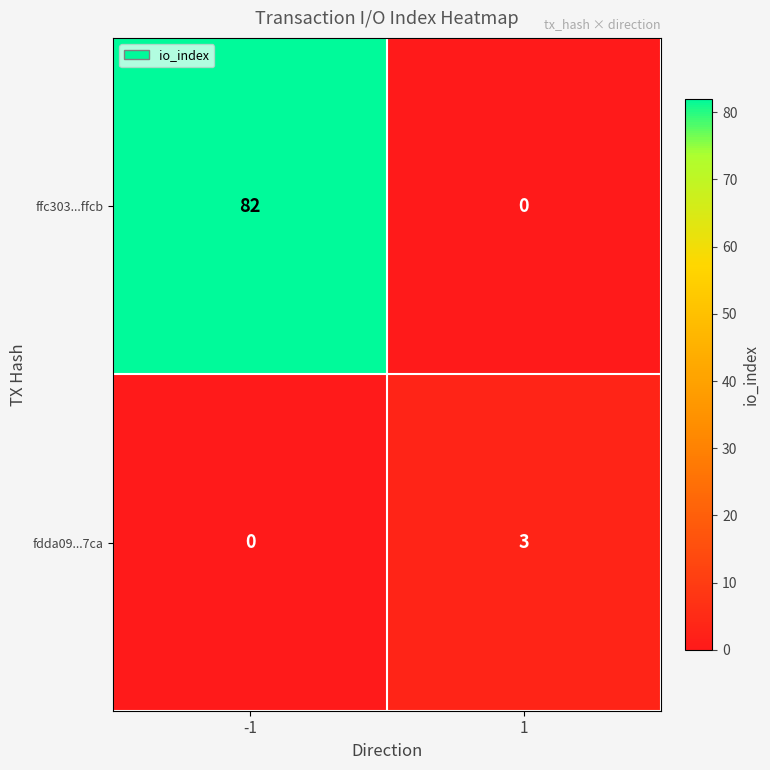

How many distinct data groups are displayed?

2